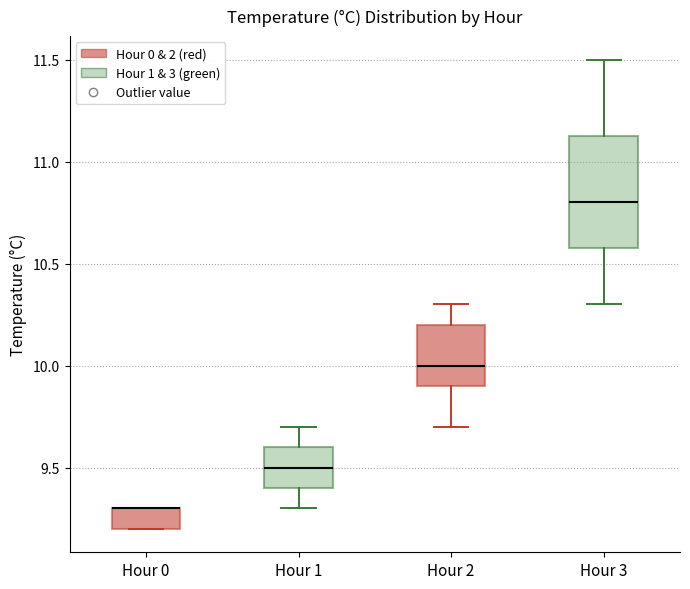

Where does the lower whisker of the box for Hour 2 end on the y-axis? The values are not printed on the chart, so give them approximately, as read against the axis.

9.70